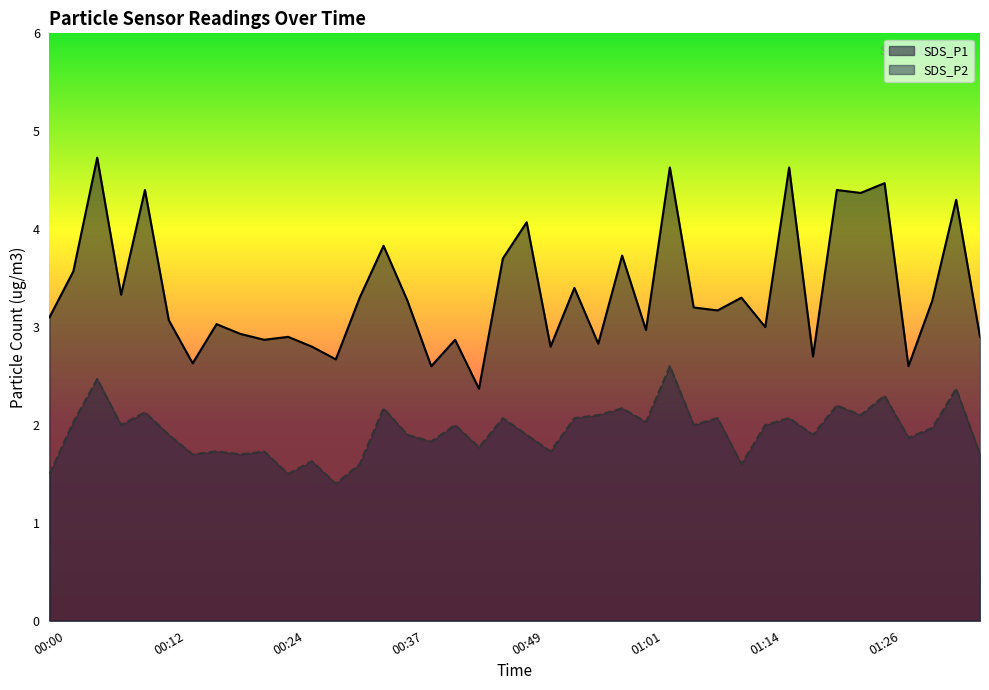

What is the label of the 14th point from the right?

01:04